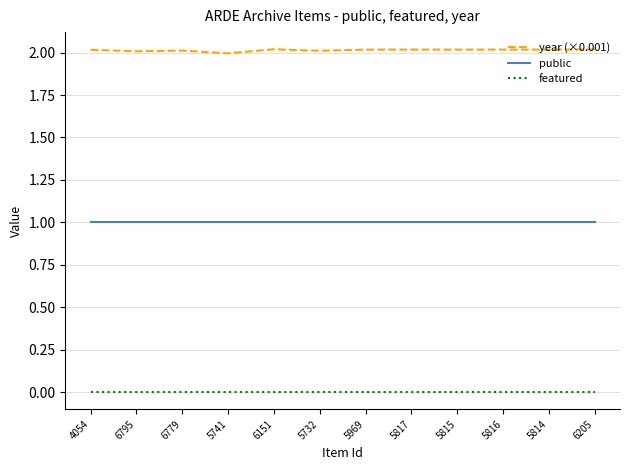

What is the average value of the public series?

1.0